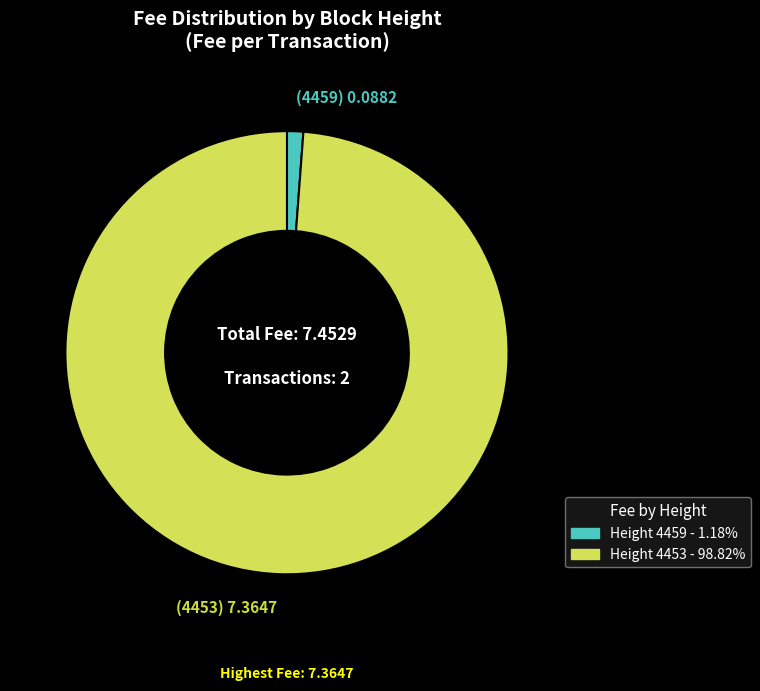

Does any single category account for the majority?

Yes